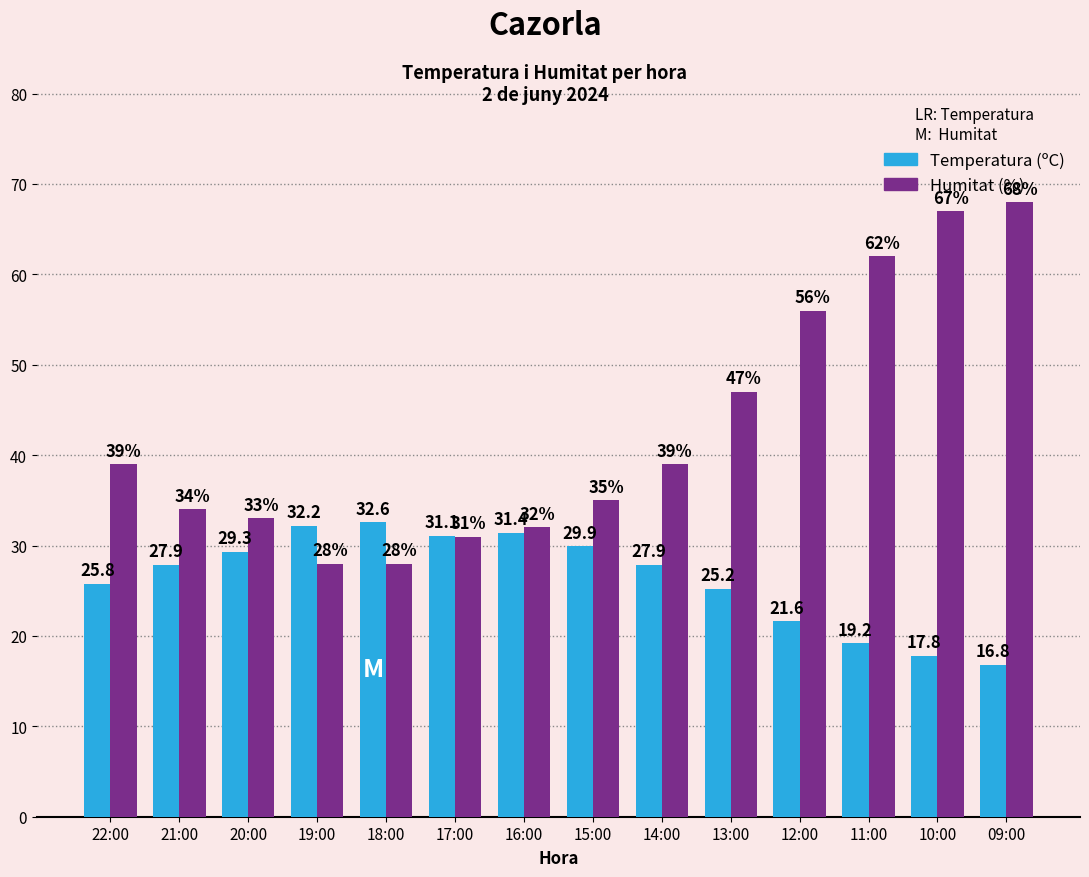

At how many categories does at least one series exceed 30?

14